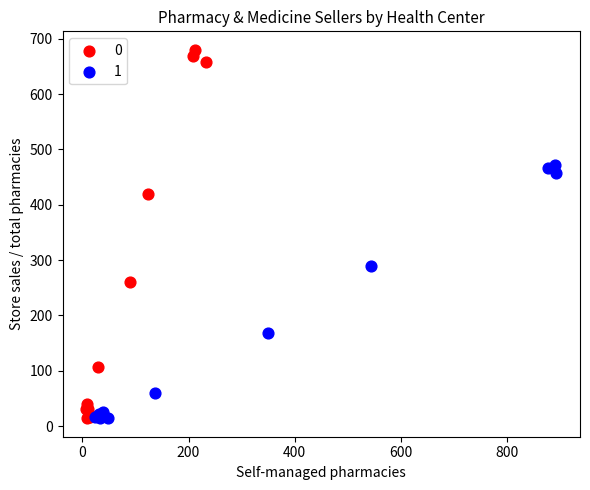

What are all the series names shown in the legend?

0, 1